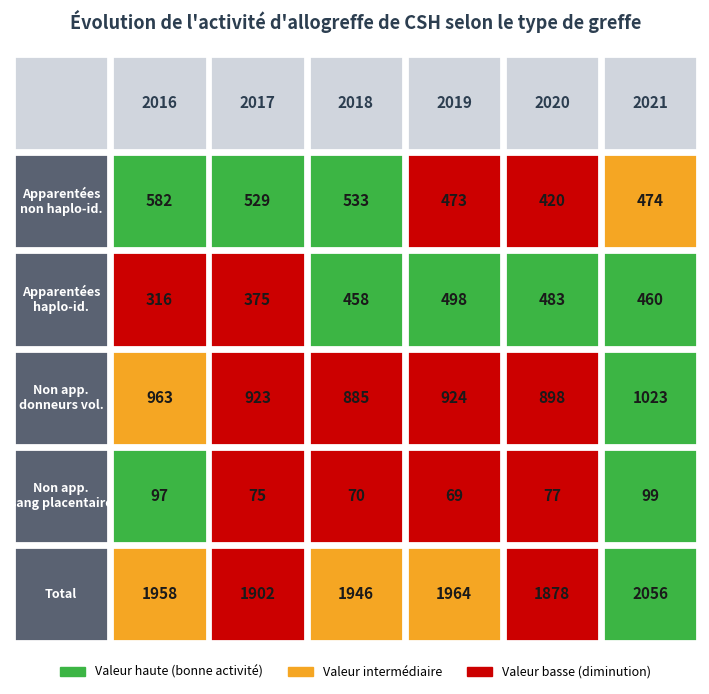

Reading left to right, list all the values displayed in this chart.

Apparentées non haplo-identiques: 2016=582	2017=529	2018=533	2019=473	2020=420	2021=474
Apparentées haplo-identiques: 2016=316	2017=375	2018=458	2019=498	2020=483	2021=460
Non apparentées donneurs volontaires: 2016=963	2017=923	2018=885	2019=924	2020=898	2021=1023
Non apparentées sang placentaire: 2016=97	2017=75	2018=70	2019=69	2020=77	2021=99
Total: 2016=1958	2017=1902	2018=1946	2019=1964	2020=1878	2021=2056